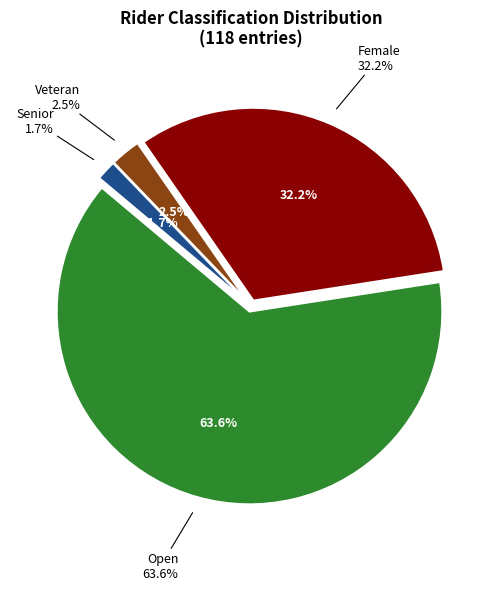

Does Female represent more than half of the total?

No